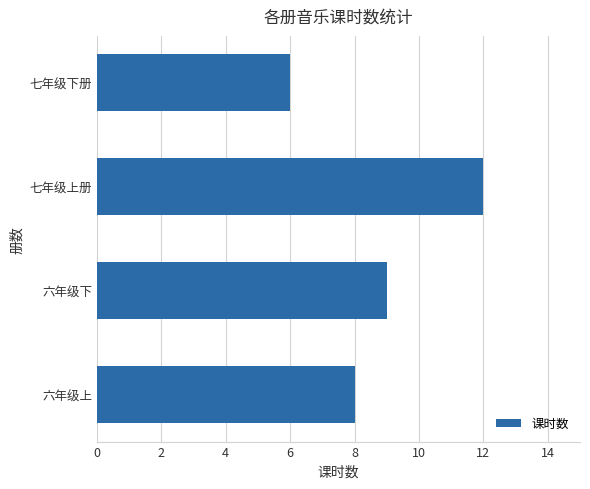

Rank the categories by value from highest to lowest.

七年级上册, 六年级下, 六年级上, 七年级下册